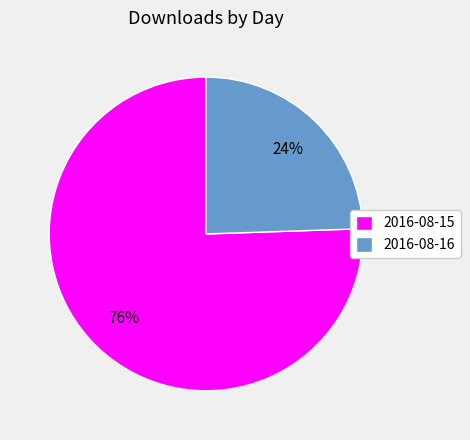

Count the number of slices in the pie.

2